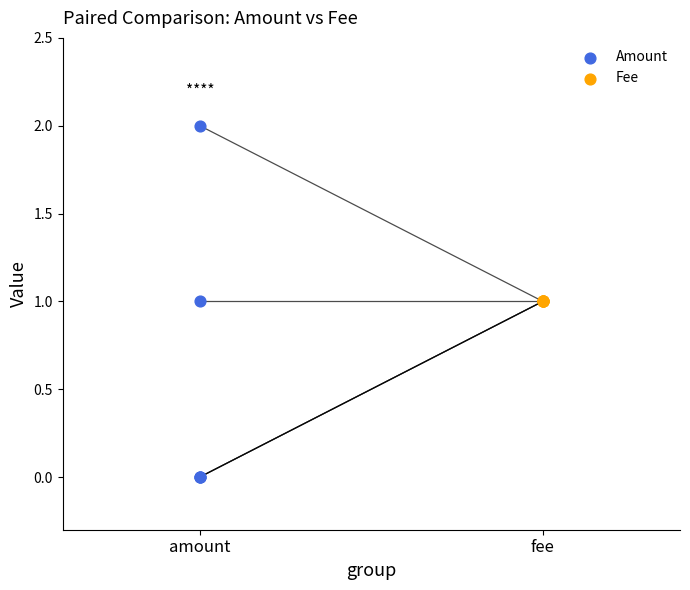

Which series contains the lowest Y value?

Amount